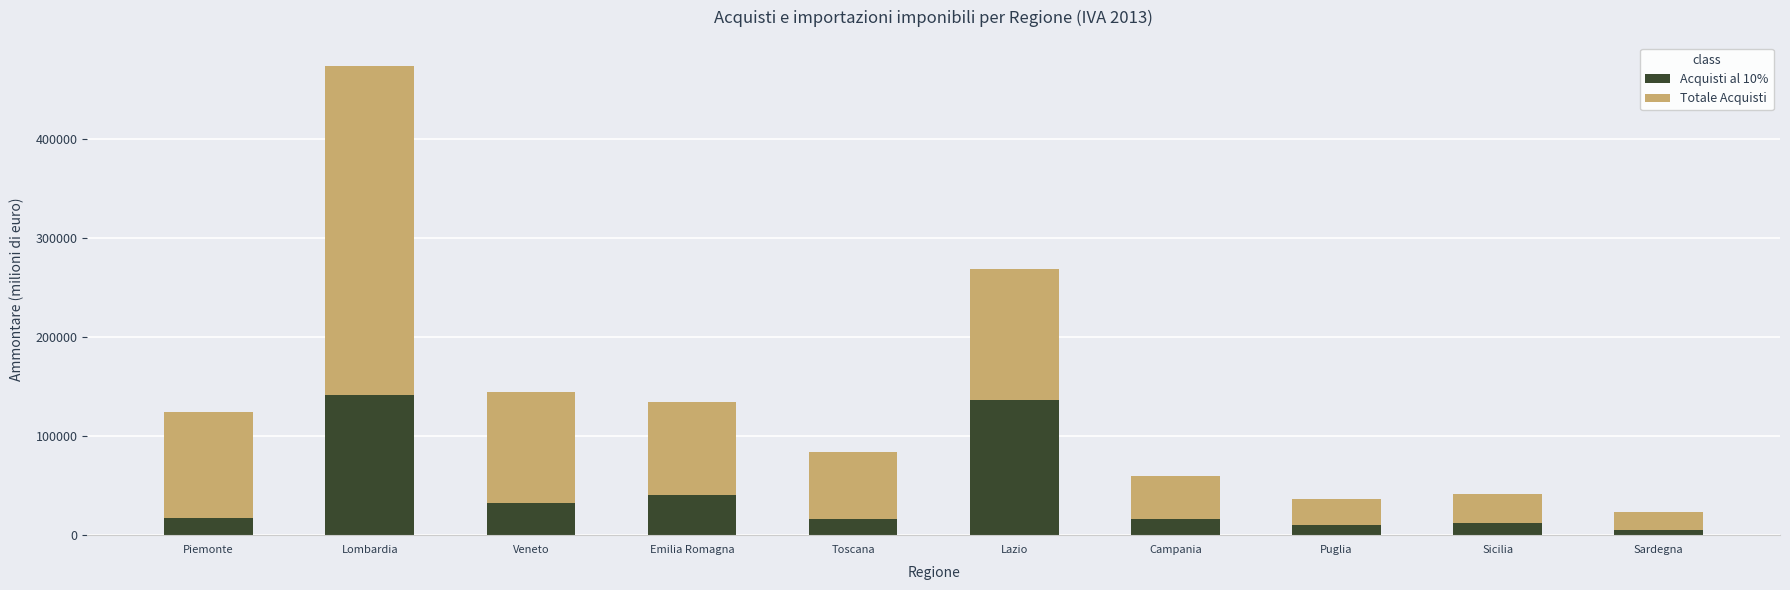

What are all the series names shown in the legend?

Acquisti al 10%, Totale Acquisti